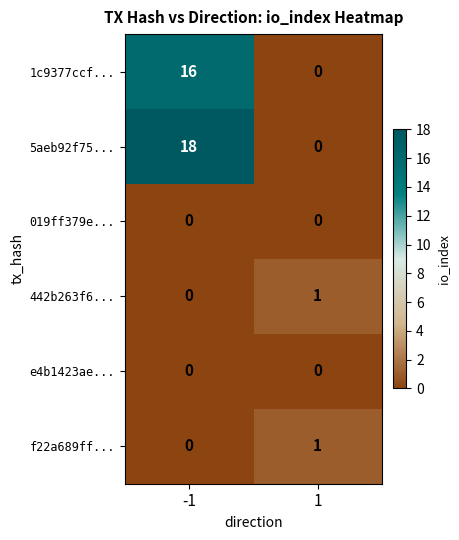

Which series has the largest total across all categories?

5aeb92f75...